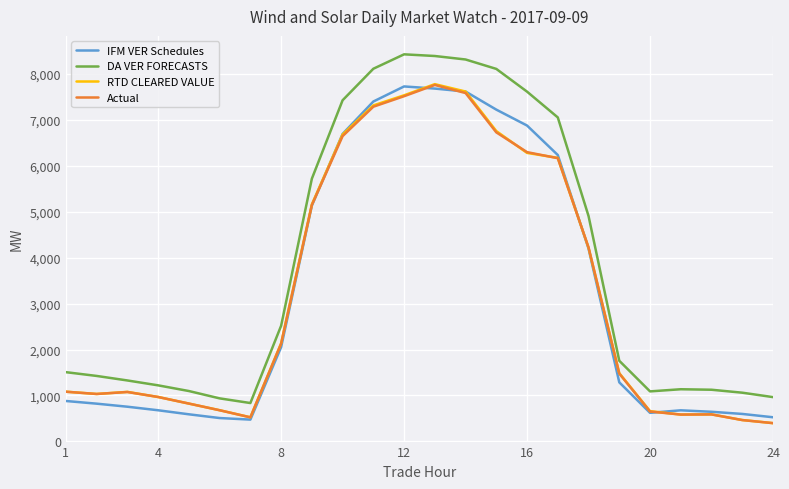

Which series has the largest total across all categories?

DA VER FORECASTS